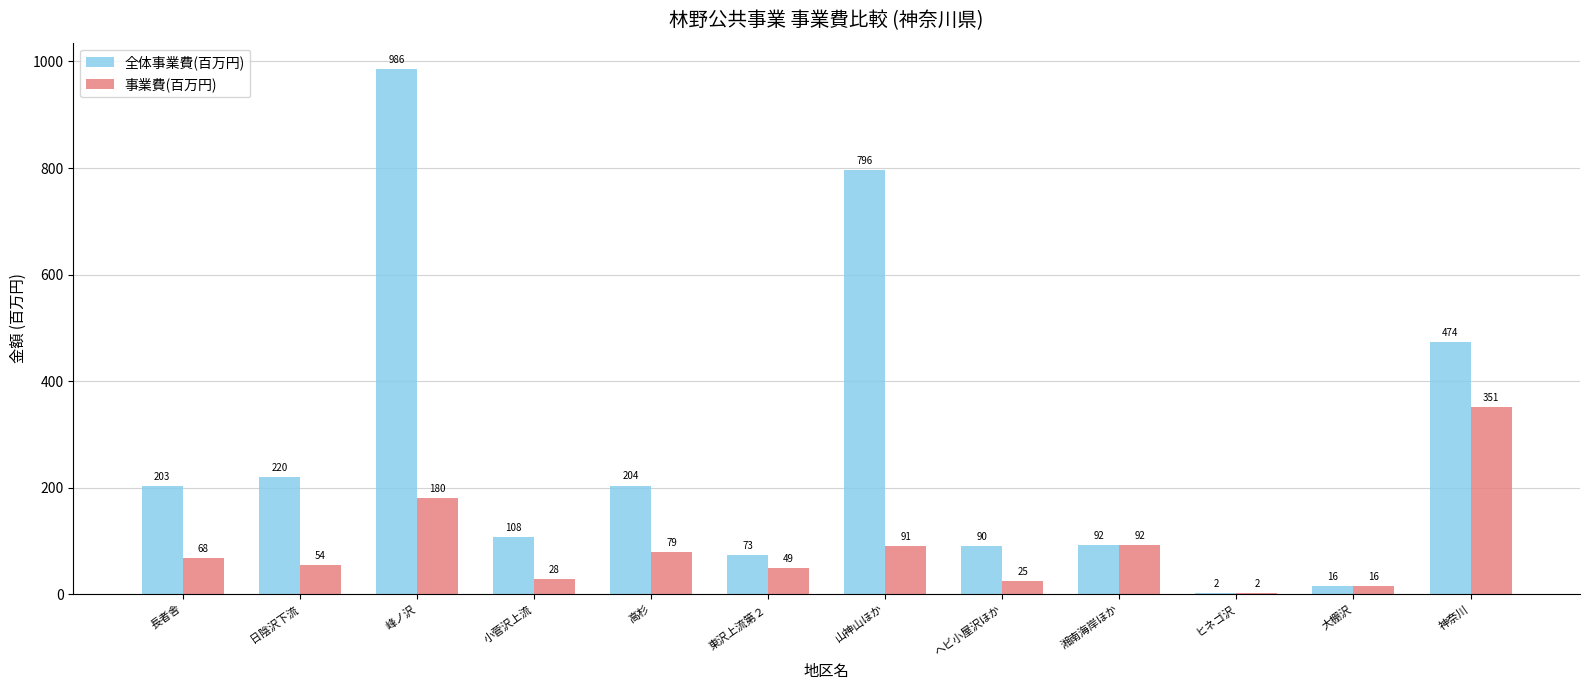

Is the value of 全体事業費(百万円) at 日陰沢下流 greater than the value of 事業費(百万円) at 小菅沢上流?

Yes